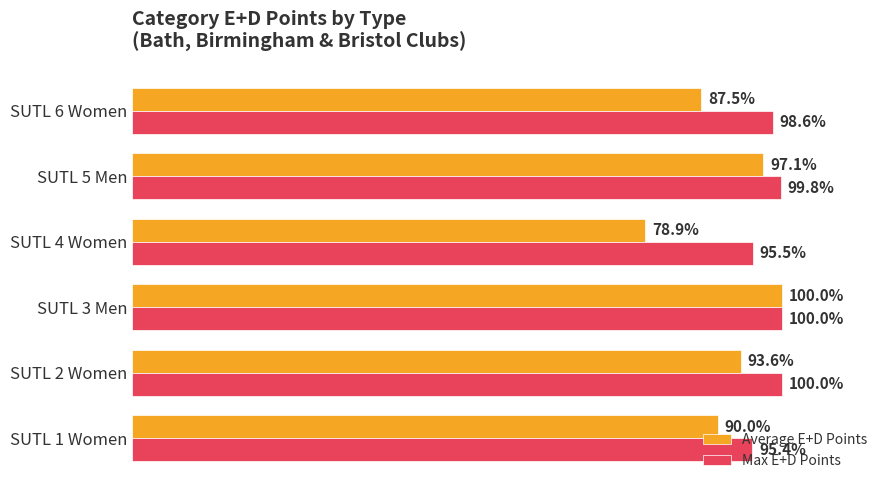

Which series has the widest spread of values?

Average E+D Points